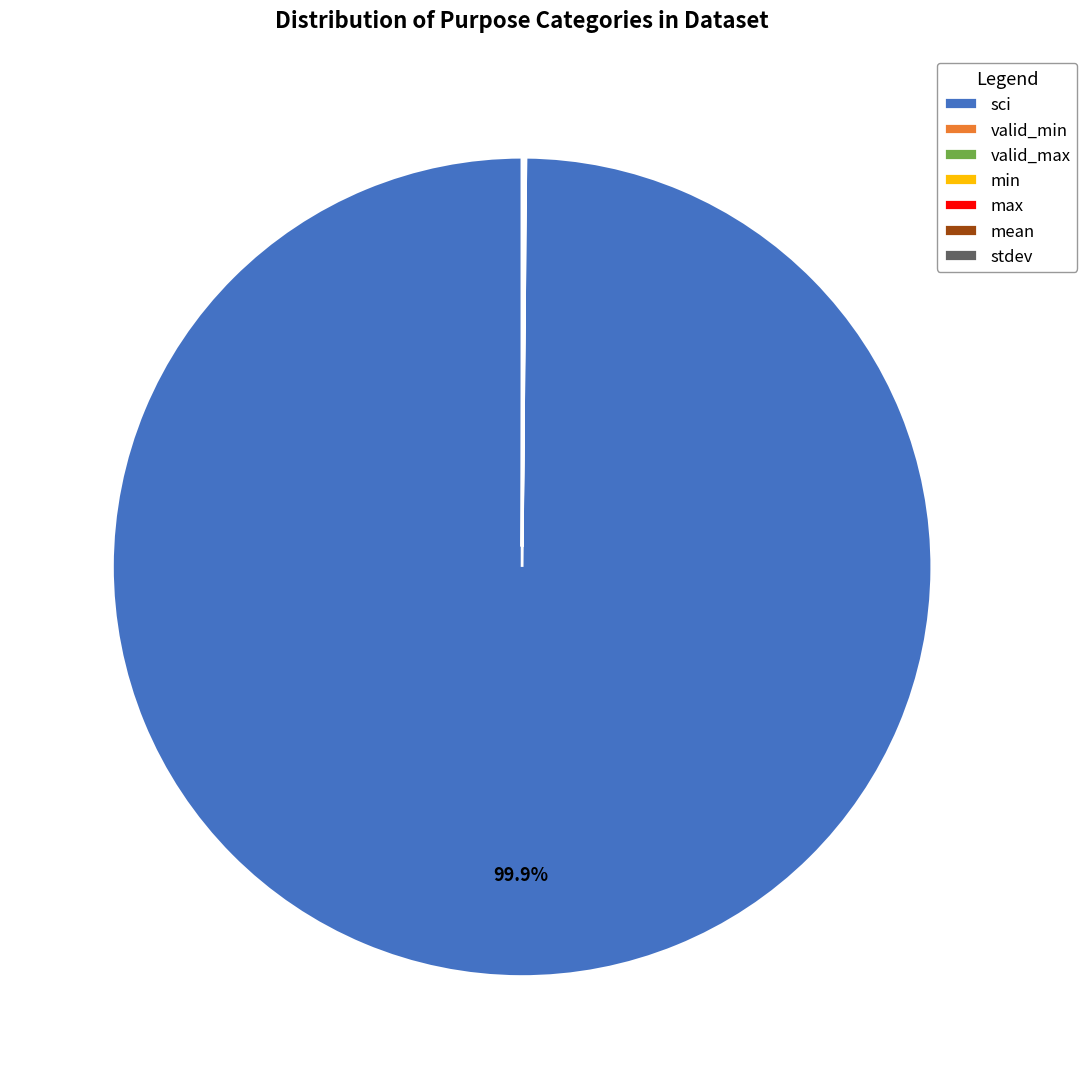

Does any single category account for the majority?

Yes